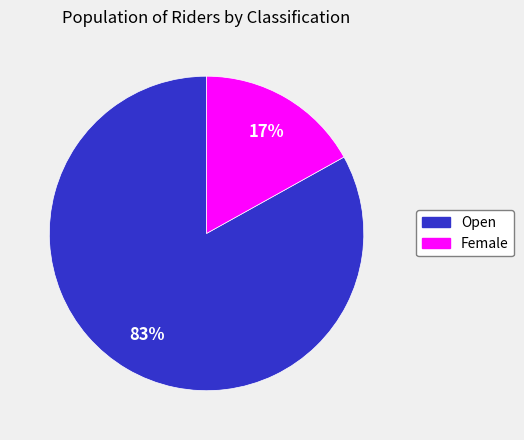

Between Open and Female, which is larger?

Open